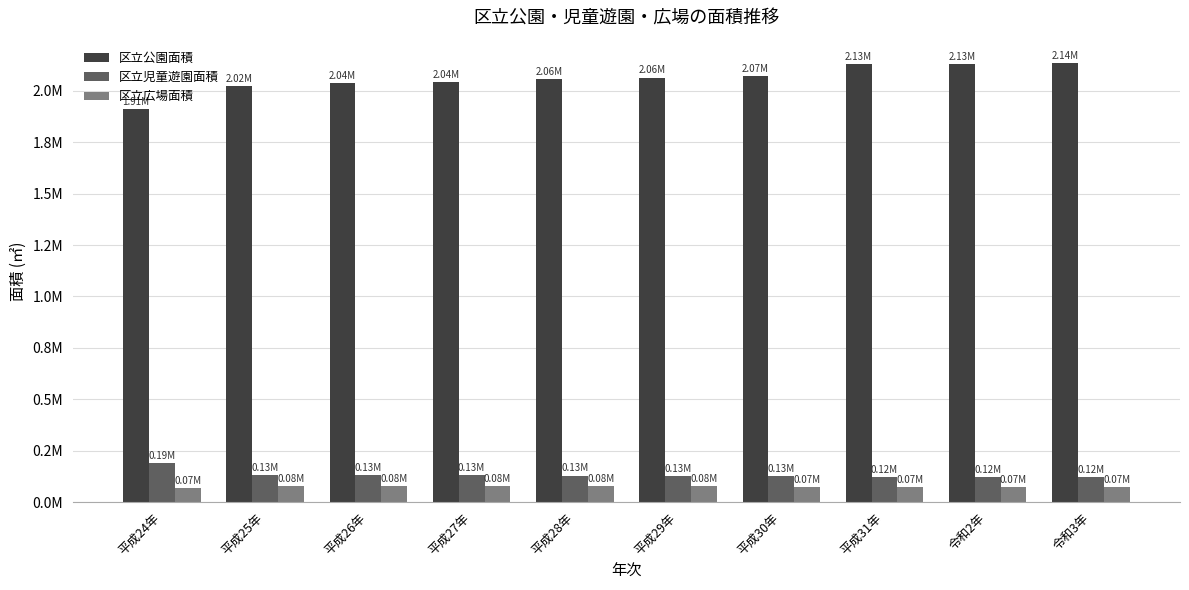

The value of 区立広場面積 at 令和3年 is 109200.7. True or false?

False